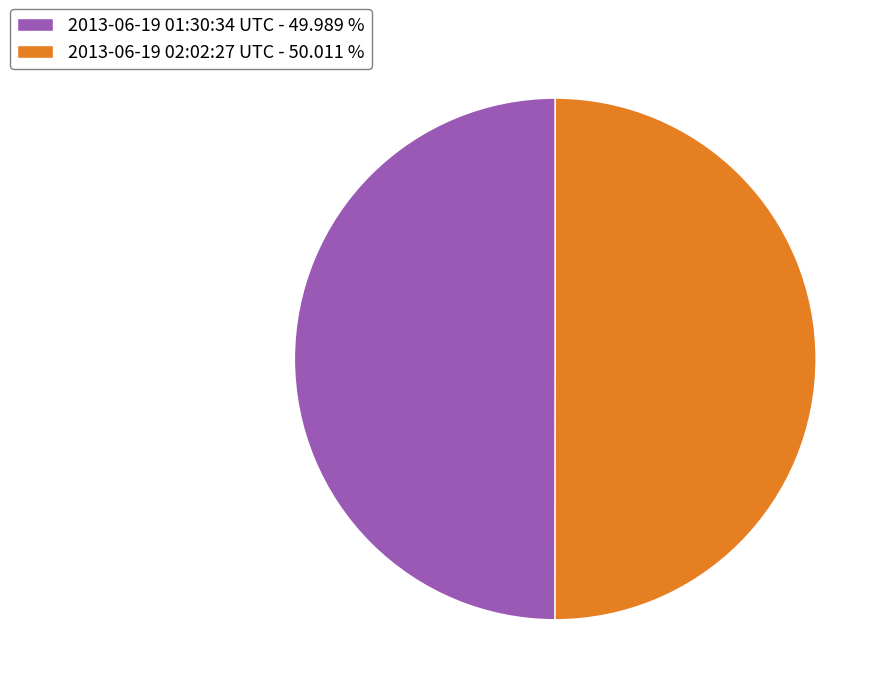

Combined, do 2013-06-19 02:02:27 UTC - 50.011 % and 2013-06-19 01:30:34 UTC - 49.989 % account for over 50%?

Yes